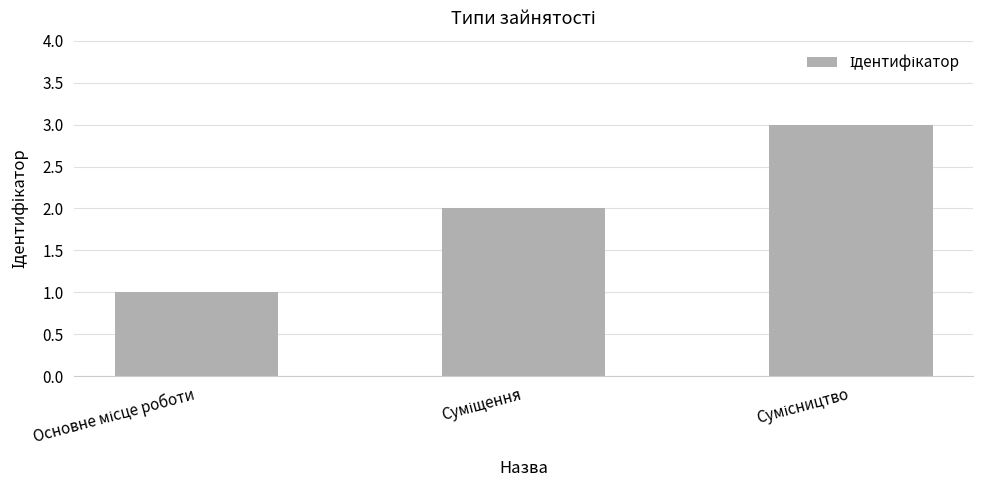

What is the sum of all values?

6